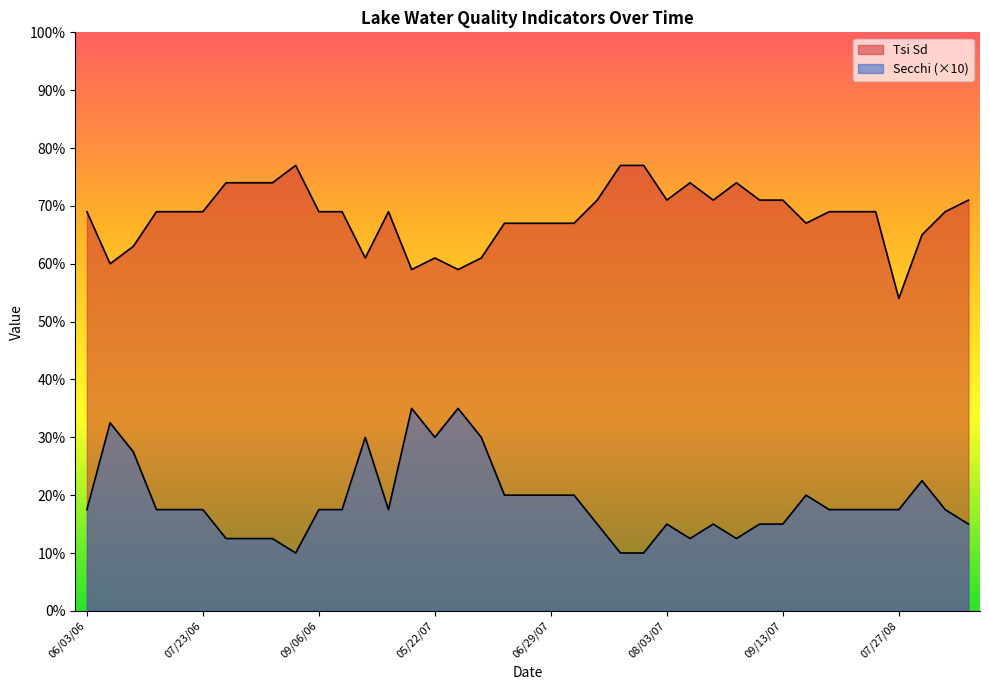

Is it true that Secchi equals 22.5 at 08/04/08?

True